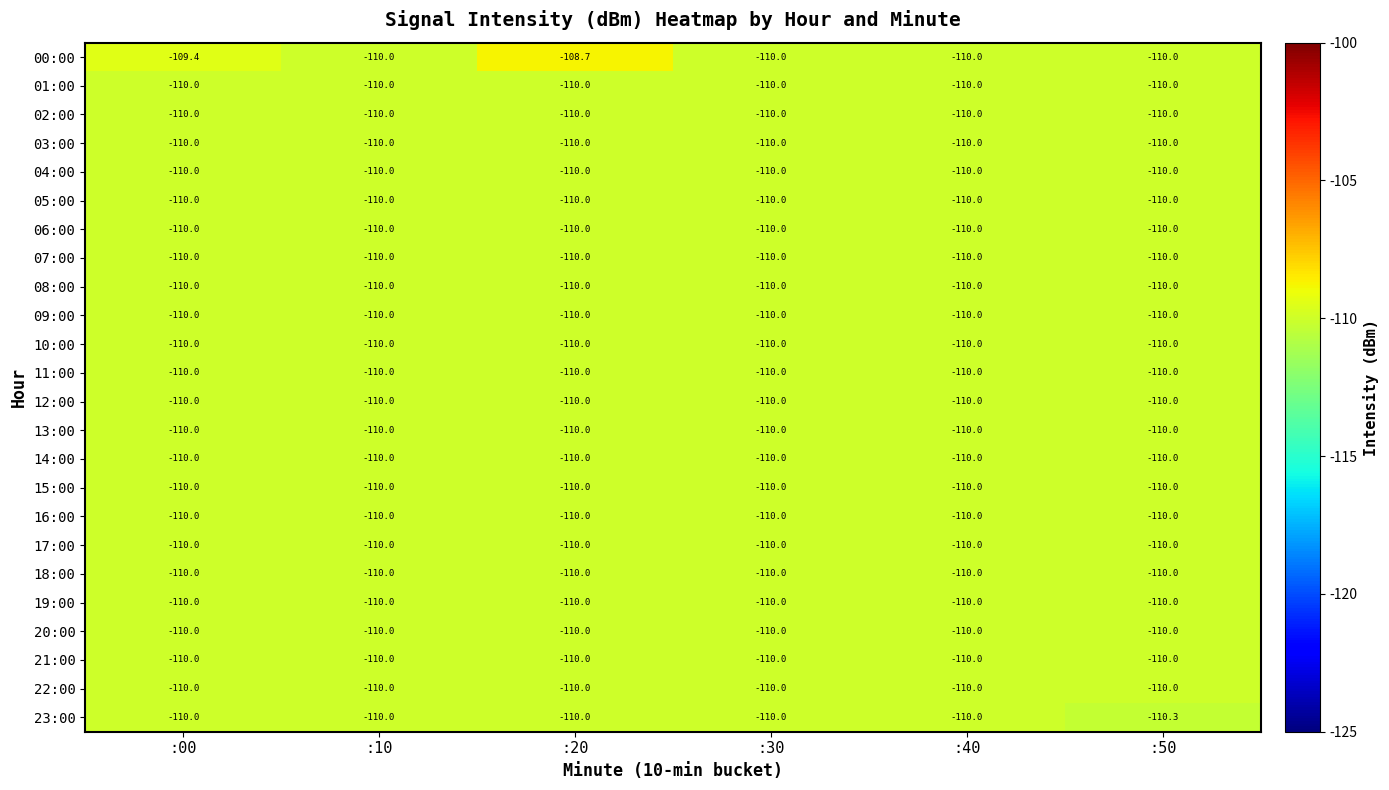

Count the number of data series in this chart.

24